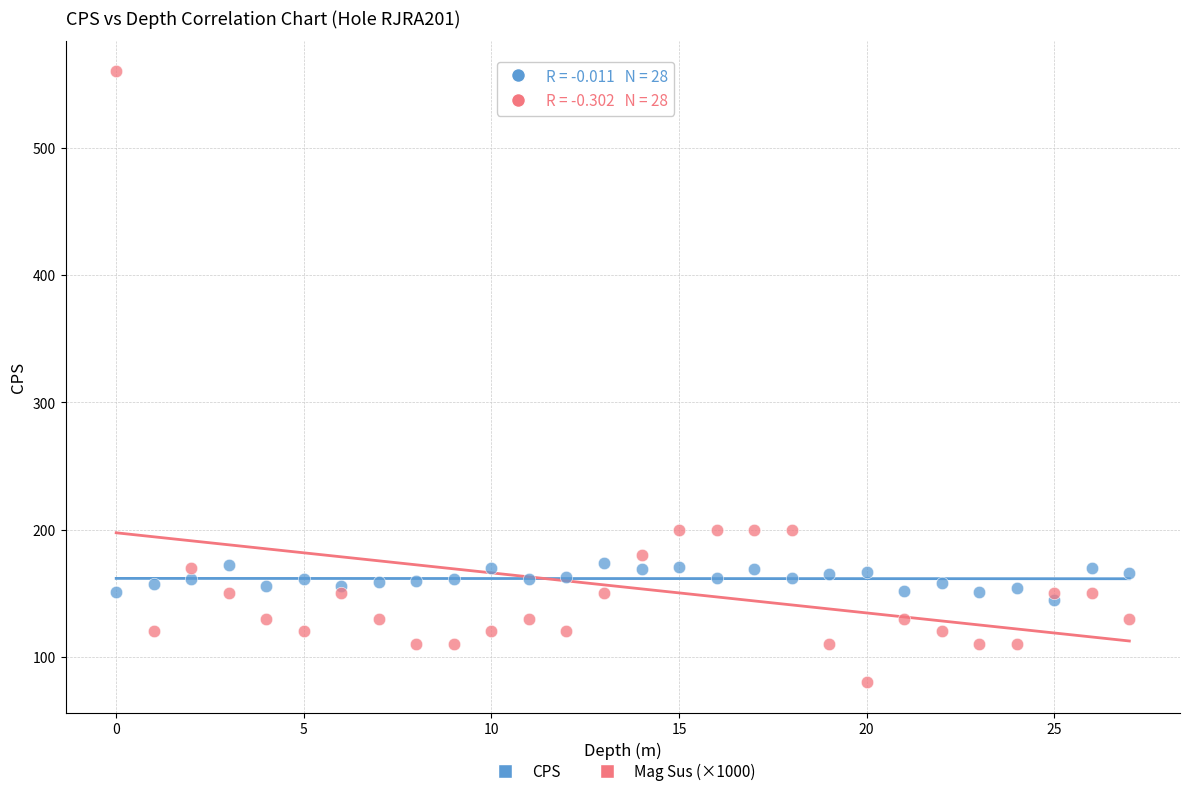

Which series contains the lowest Y value?

Mag Sus (×1000)